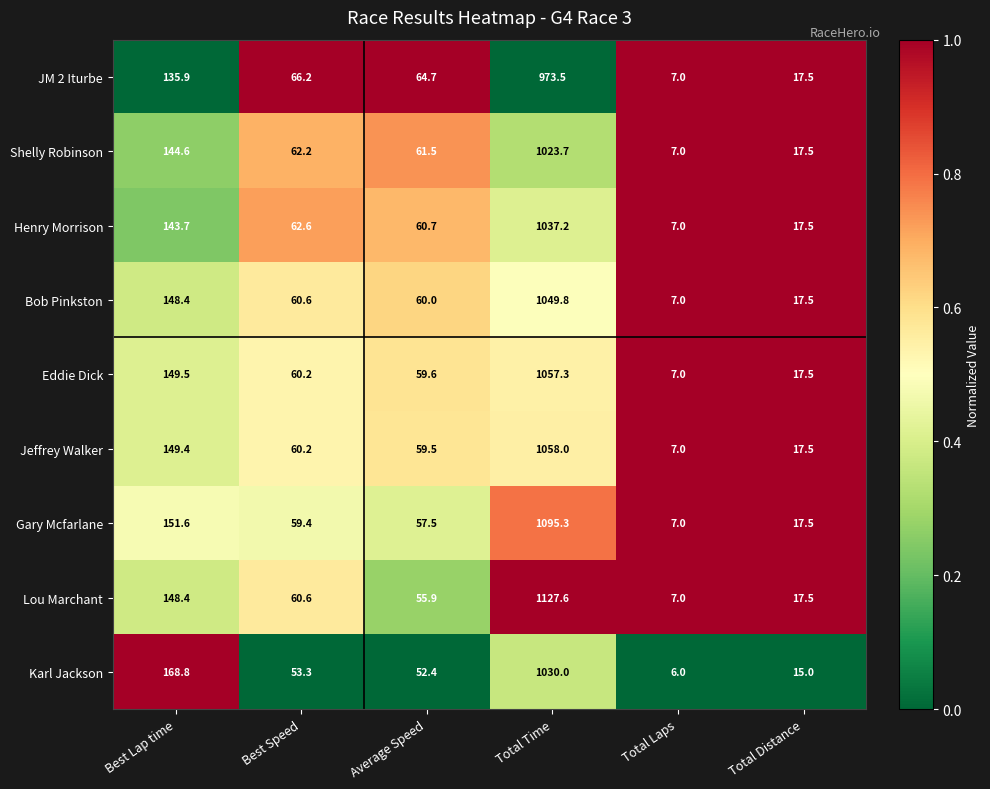

What is the difference between the Bob Pinkston values at Best Lap time and Average Speed?

88.4